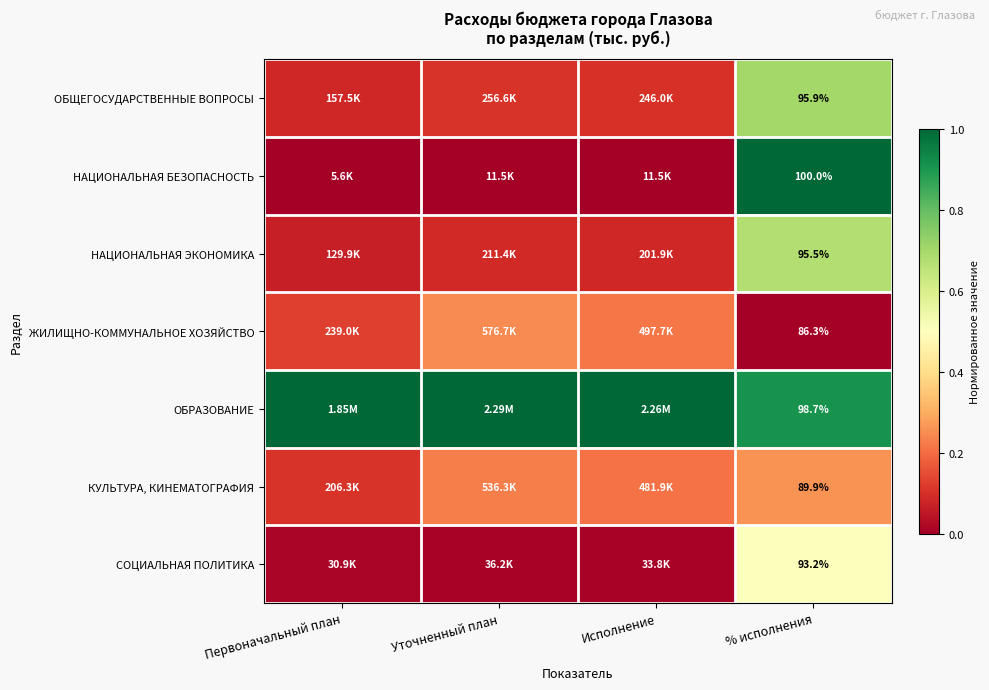

Rank the series at % исполнения from highest to lowest value.

НАЦИОНАЛЬНАЯ БЕЗОПАСНОСТЬ, ОБРАЗОВАНИЕ, ОБЩЕГОСУДАРСТВЕННЫЕ ВОПРОСЫ, НАЦИОНАЛЬНАЯ ЭКОНОМИКА, СОЦИАЛЬНАЯ ПОЛИТИКА, КУЛЬТУРА, КИНЕМАТОГРАФИЯ, ЖИЛИЩНО-КОММУНАЛЬНОЕ ХОЗЯЙСТВО